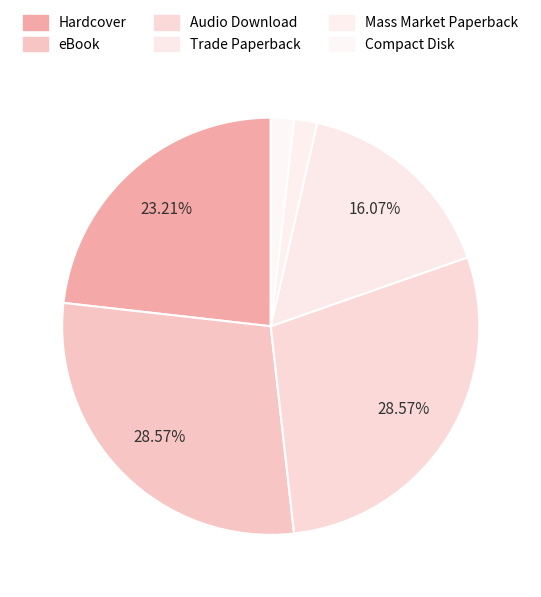

The Compact Disk slice represents 2% of the pie. True or false?

True